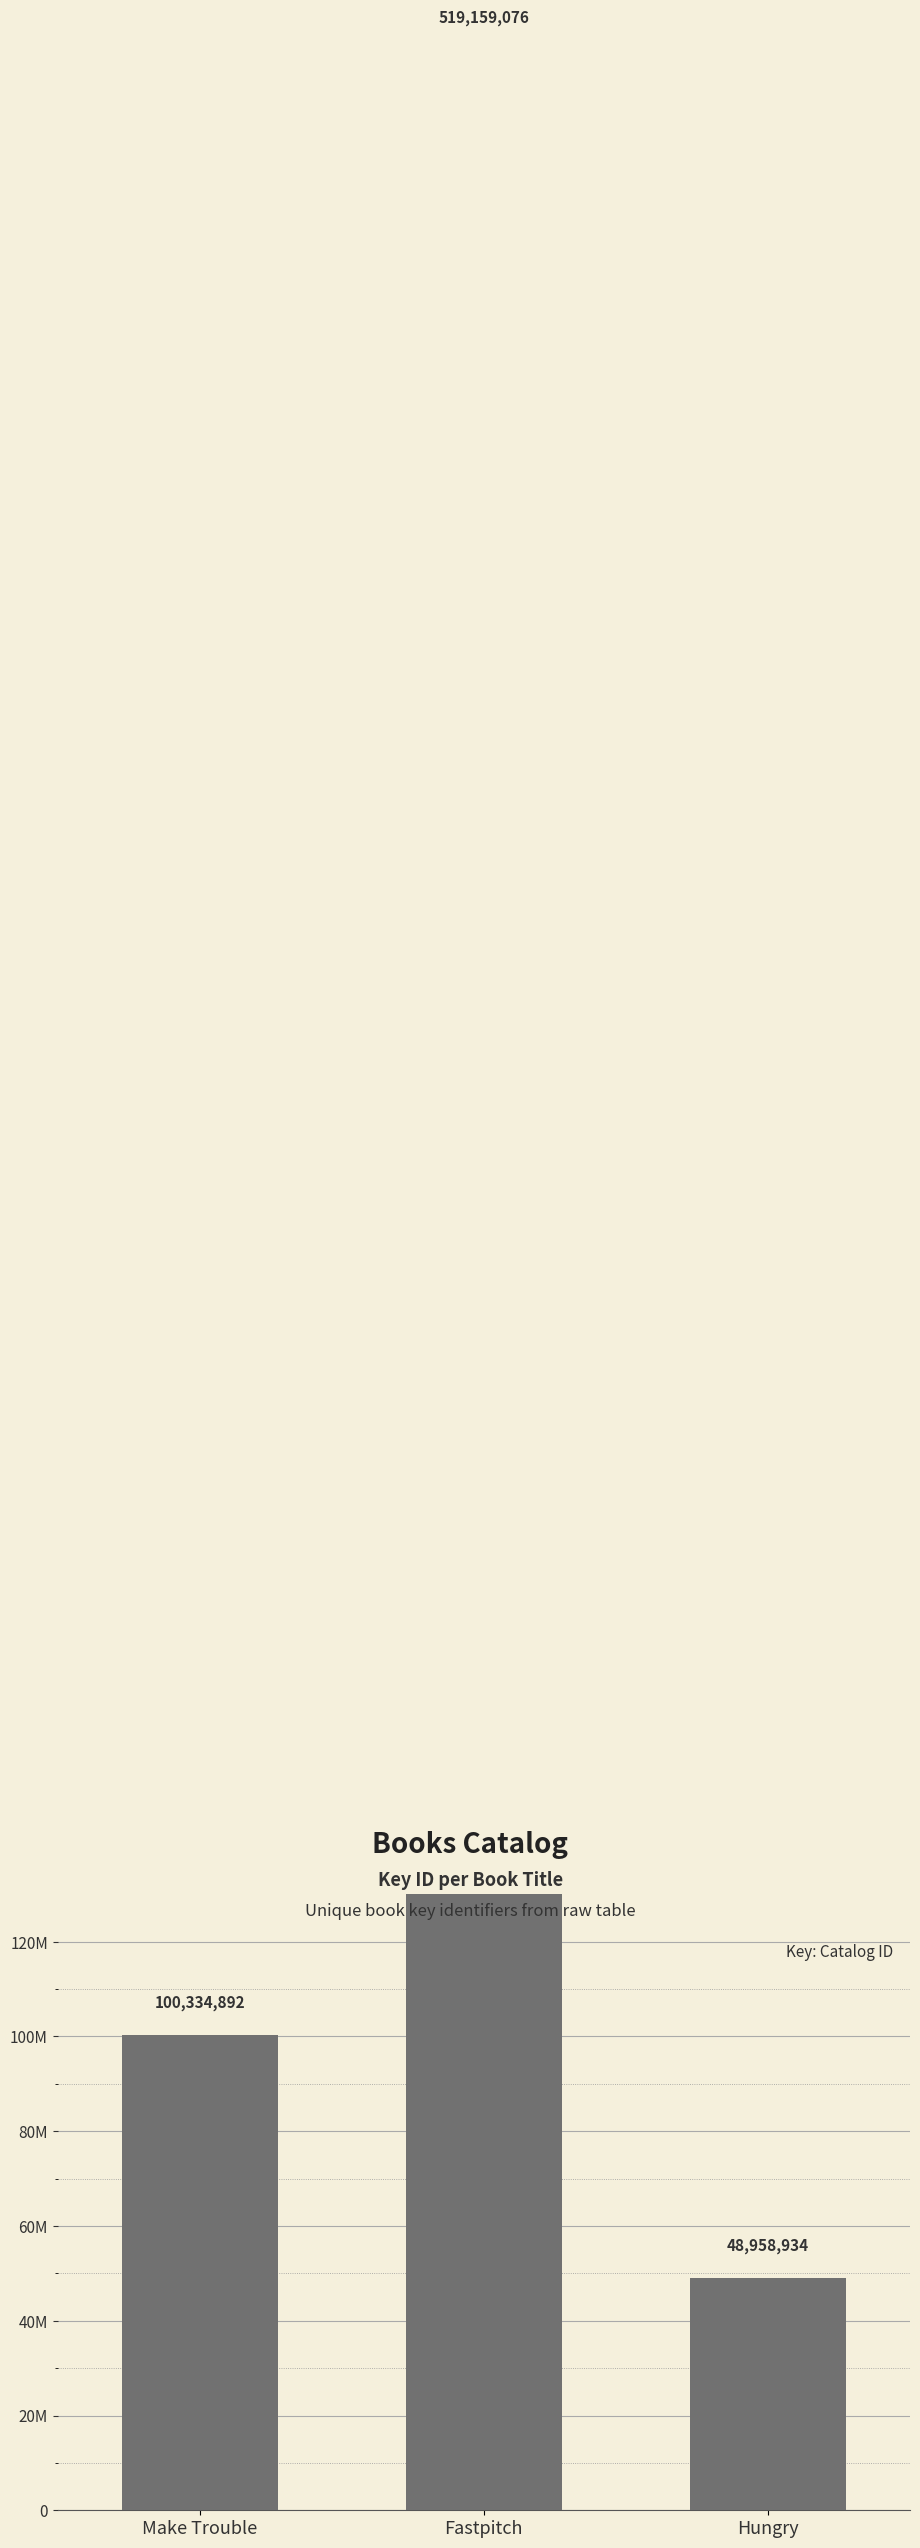

What is the label of the 2nd bar from the right?

Fastpitch